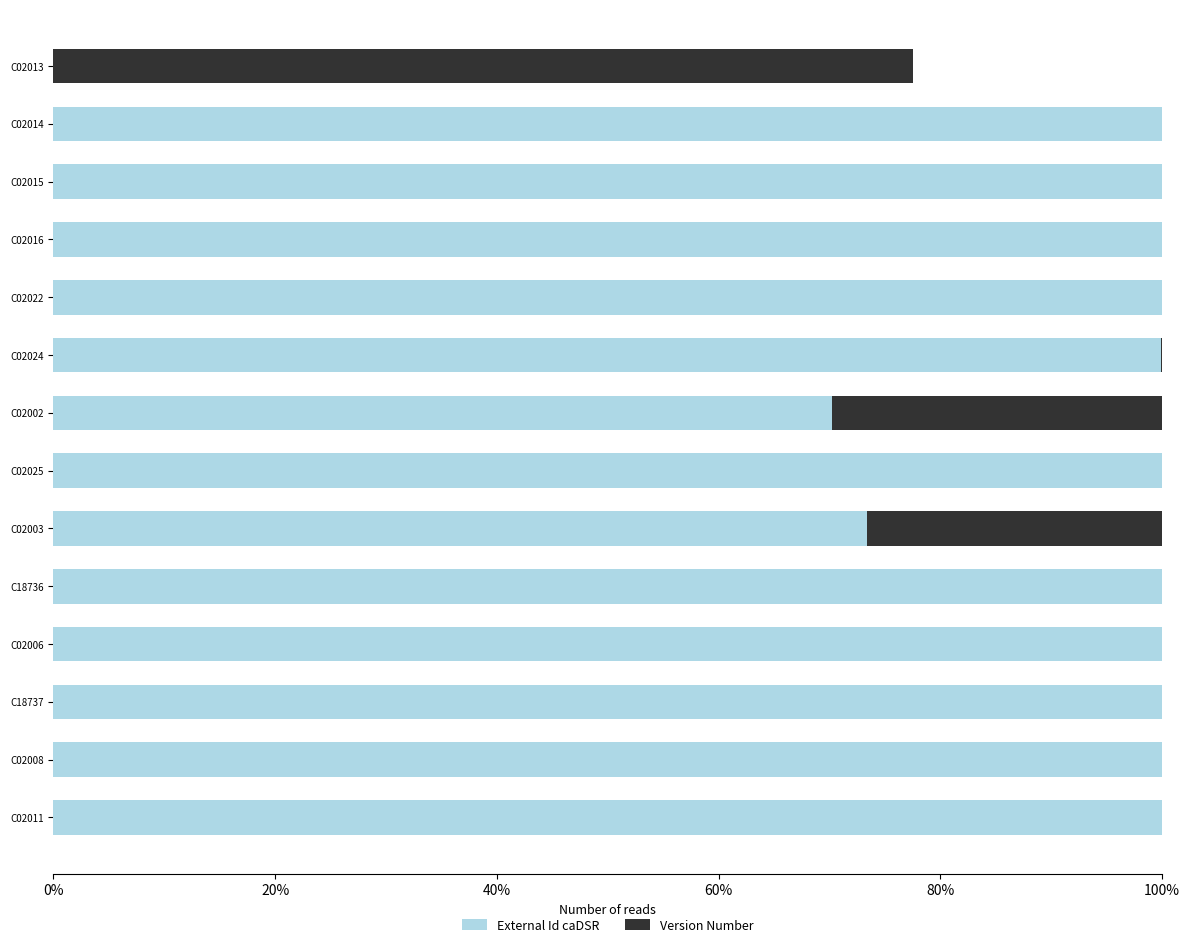

How many groups of bars are there?

14